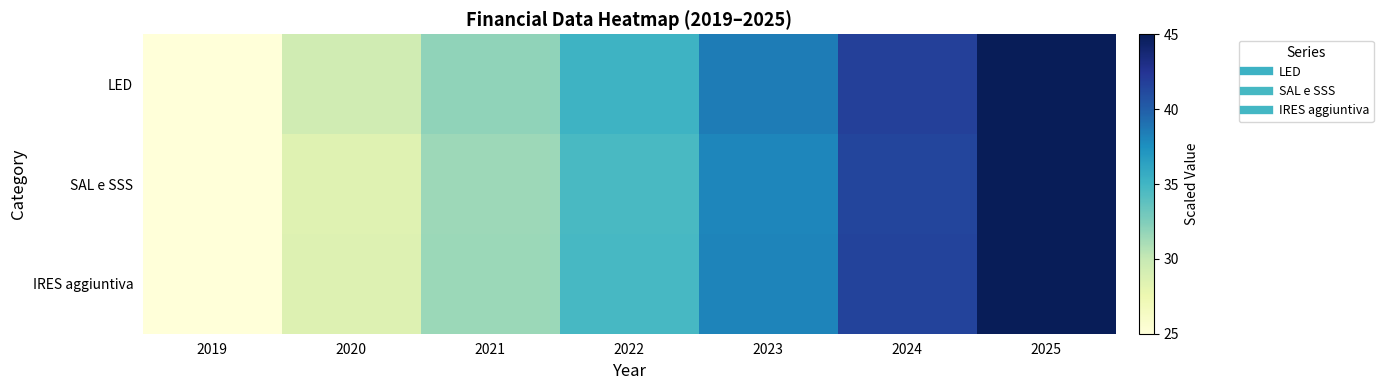

Which series has the widest spread of values?

LED